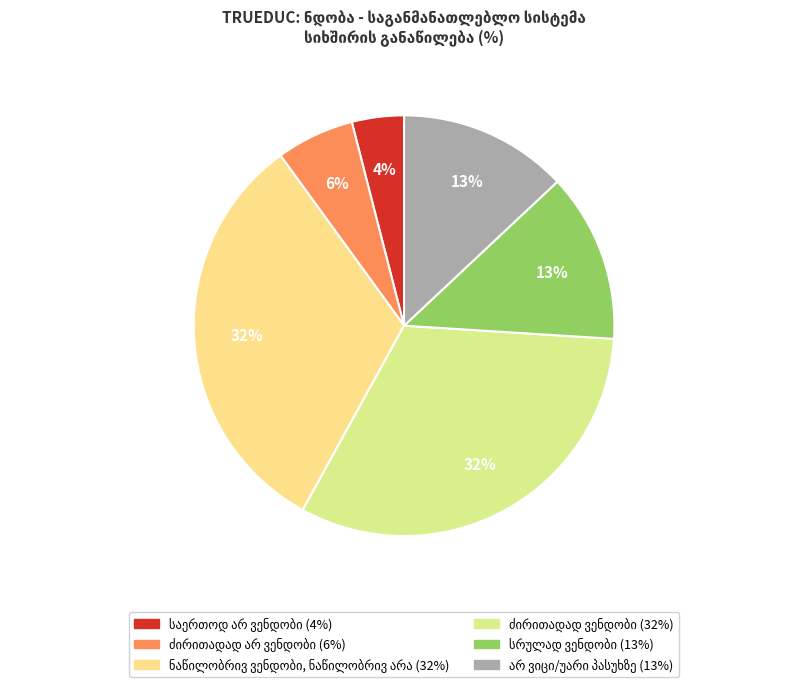

Which has a higher value, სრულად ვენდობი or ძირითადად არ ვენდობი?

სრულად ვენდობი